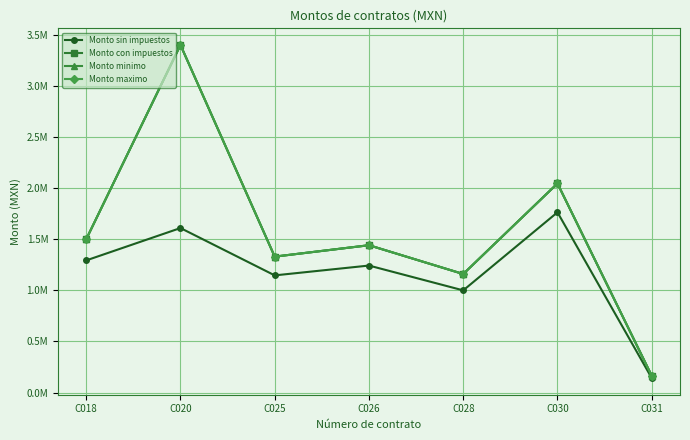

True or false: Monto con impuestos and Monto maximo cross at least once.

False